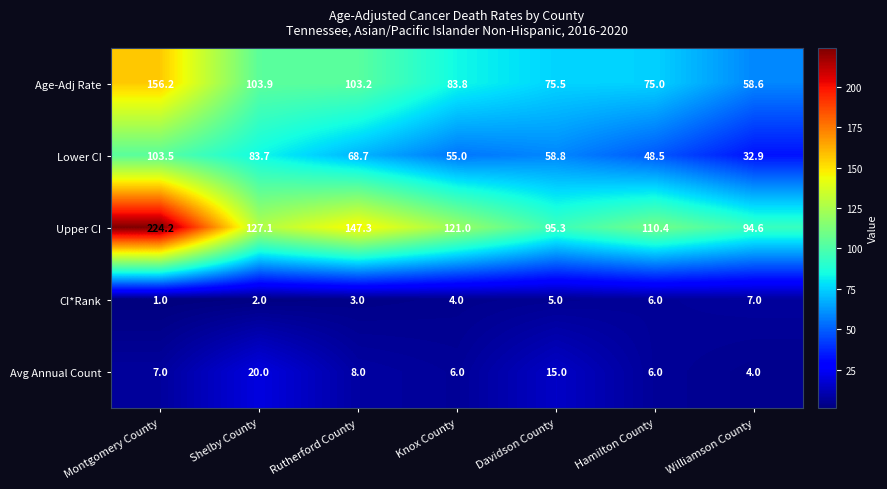

What is the total value across all series at Knox County?

269.8